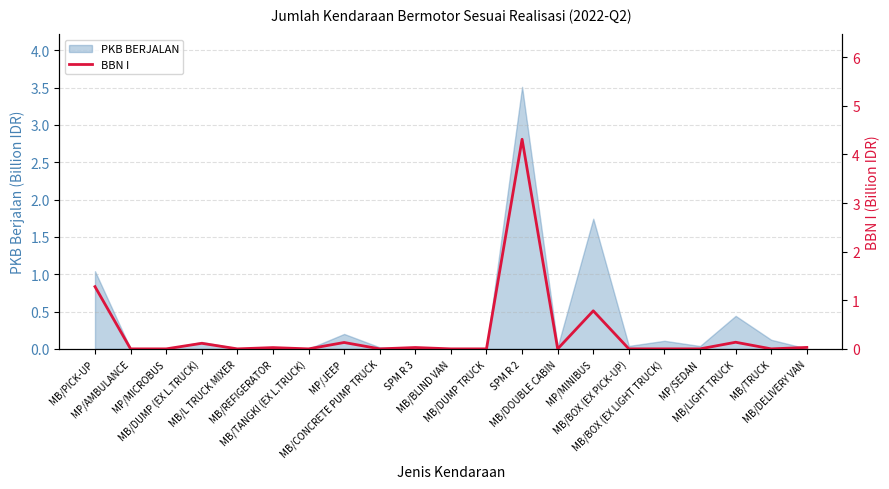

Reading left to right, extract all data points from this chart.

MB/PICK-UP=1.3	MP/AMBULANCE=0.0	MP/MICROBUS=0.0	MB/DUMP (EX L.TRUCK)=0.1	MB/L TRUCK MIXER=0.0	MB/REFIGERATOR=0.0	MB/TANGKI (EX L.TRUCK)=0.0	MP/JEEP=0.1	MB/CONCRETE PUMP TRUCK=0.0	SPM R 3=0.0	MB/BLIND VAN=0.0	MB/DUMP TRUCK=0.0	SPM R 2=4.3	MB/DOUBLE CABIN=0.0	MP/MINIBUS=0.8	MB/BOX (EX PICK-UP)=0.0	MB/BOX (EX LIGHT TRUCK)=0.0	MP/SEDAN=0.0	MB/LIGHT TRUCK=0.1	MB/TRUCK=0.0	MB/DELIVERY VAN=0.0